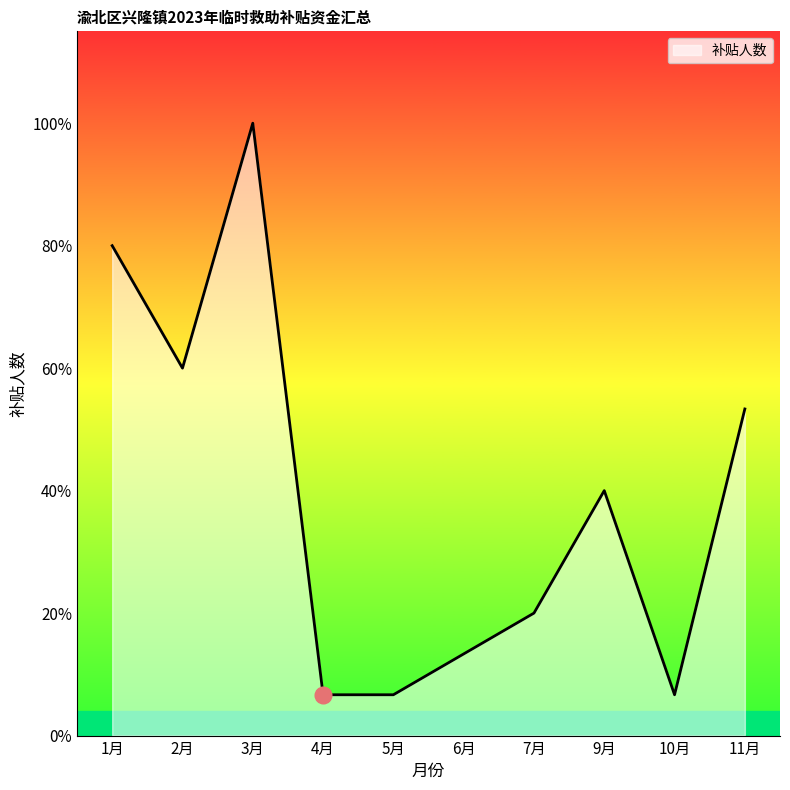

What position from the left is 1月?

1